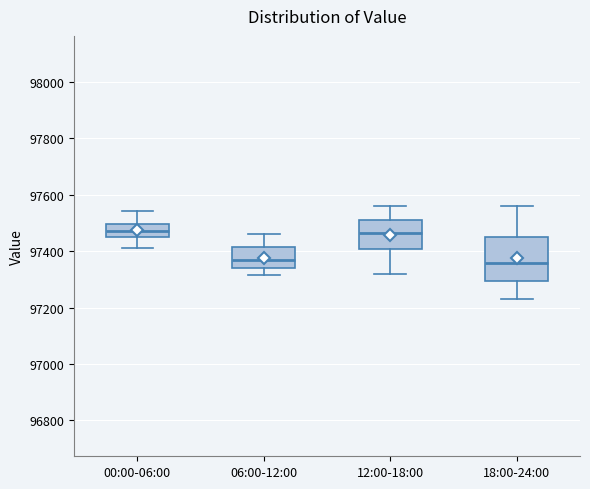

Reading left to right, transcribe this box plot: for each box, give where its median line is, the range the box spans, and where its two whiskers end, as read against the y-axis. The values are not printed on the chart, so give them approximately, as read against the axis.

00:00-06:00: median 97480, box 97460 to 97500, whiskers 97400 to 97540
06:00-12:00: median 97360, box 97340 to 97420, whiskers 97320 to 97460
12:00-18:00: median 97460, box 97400 to 97520, whiskers 97320 to 97560
18:00-24:00: median 97360, box 97300 to 97460, whiskers 97240 to 97560